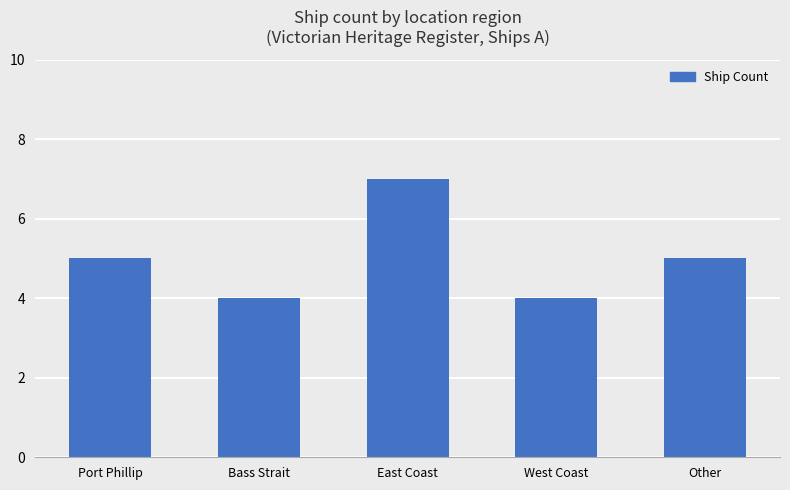

Read the value at East Coast.

7